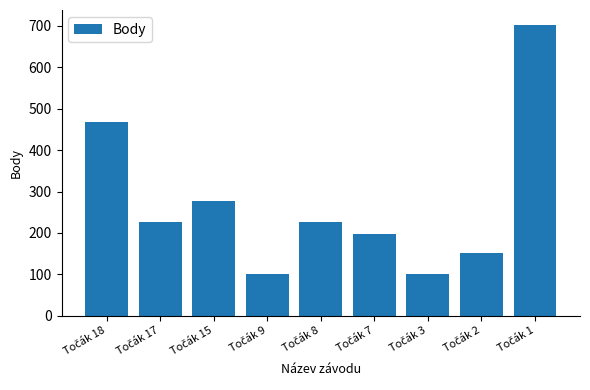

What is the value of the 3rd bar from the left?

277